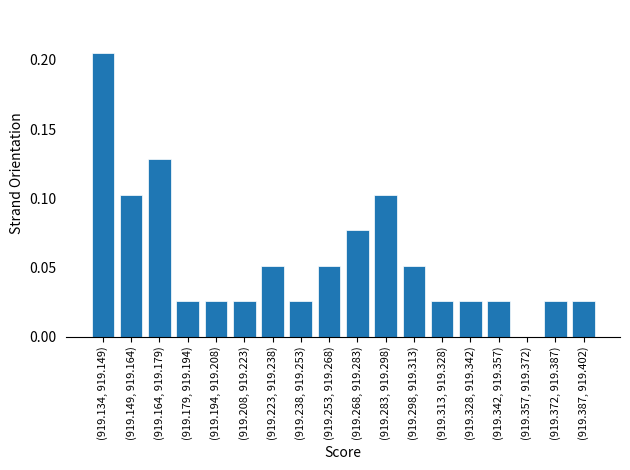

Which has a higher value, (919.149, 919.164) or (919.268, 919.283)?

(919.149, 919.164)